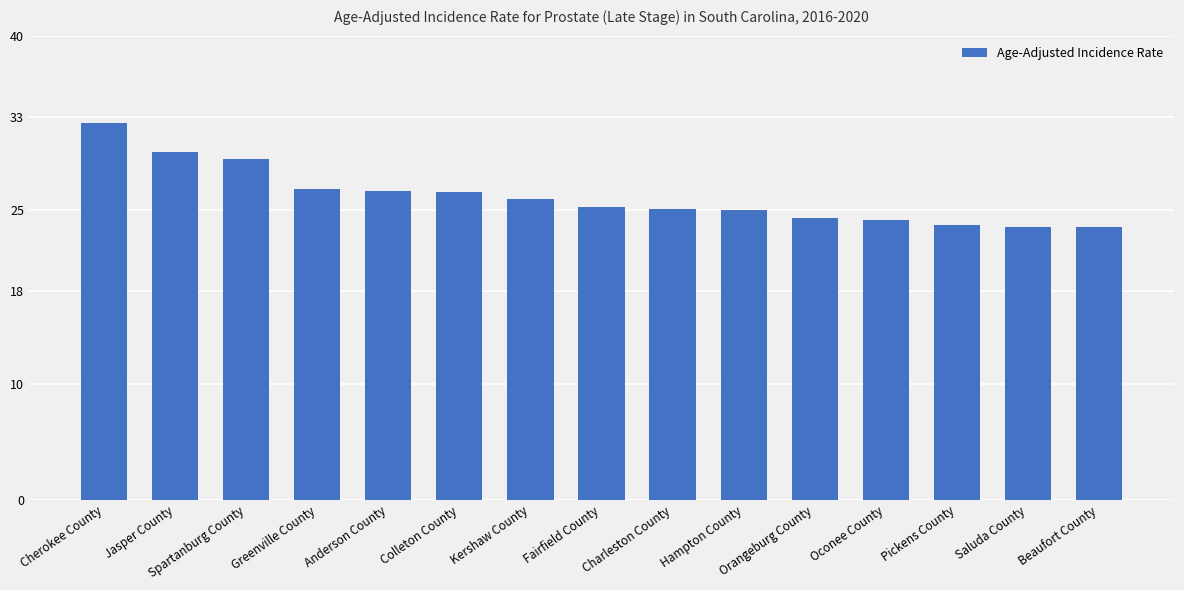

What is the average value?

26.1